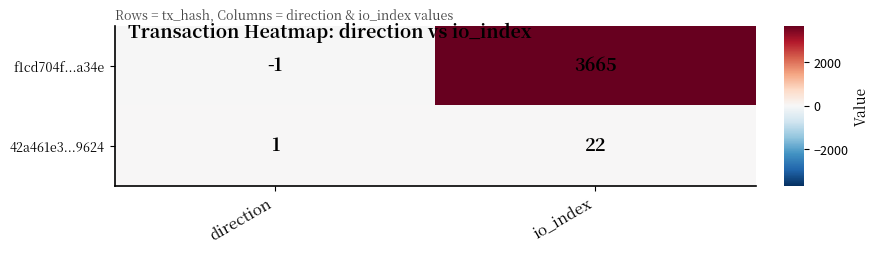

At which category does the chart reach its minimum across all series?

direction